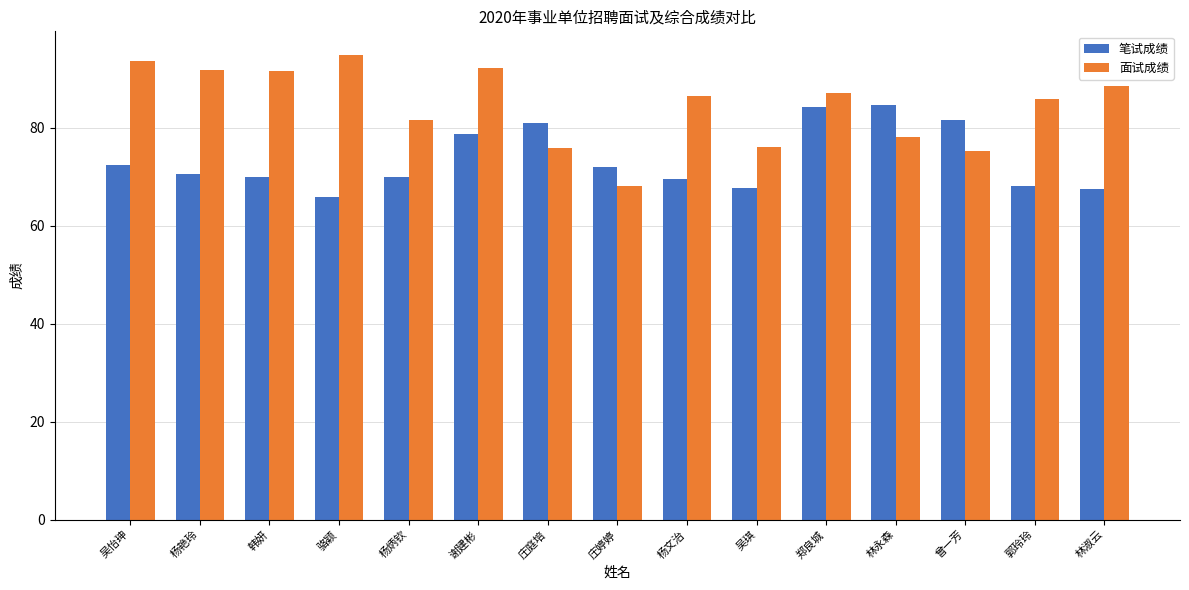

Is the value of 笔试成绩 at 韩妍 greater than the value of 面试成绩 at 杨炳钦?

No